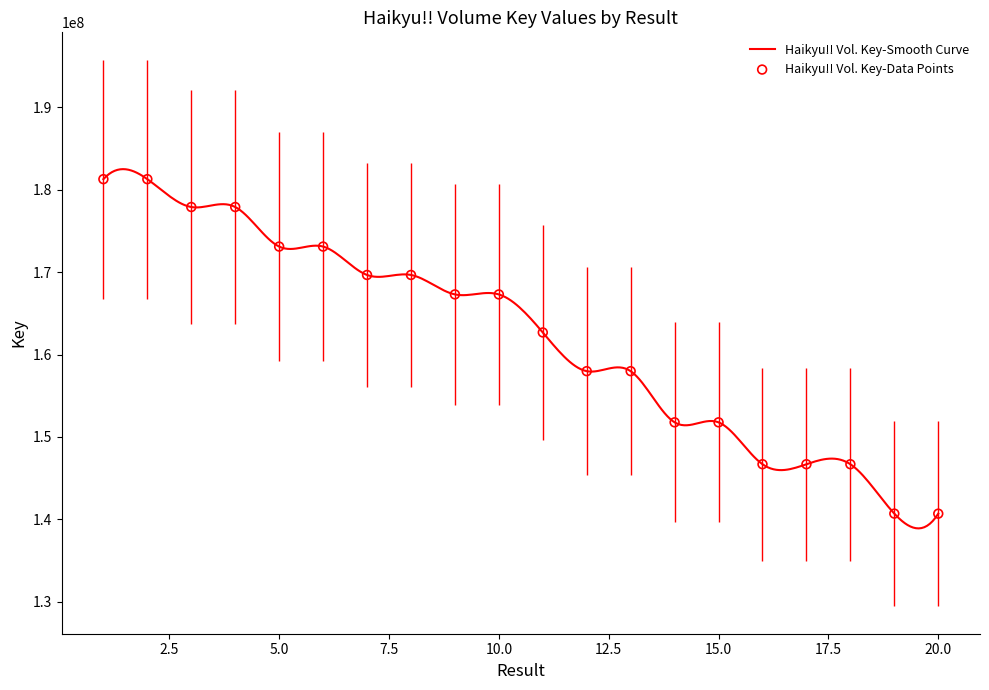

Approximately how many times larger is the value at 12 compared to 20?

1.1